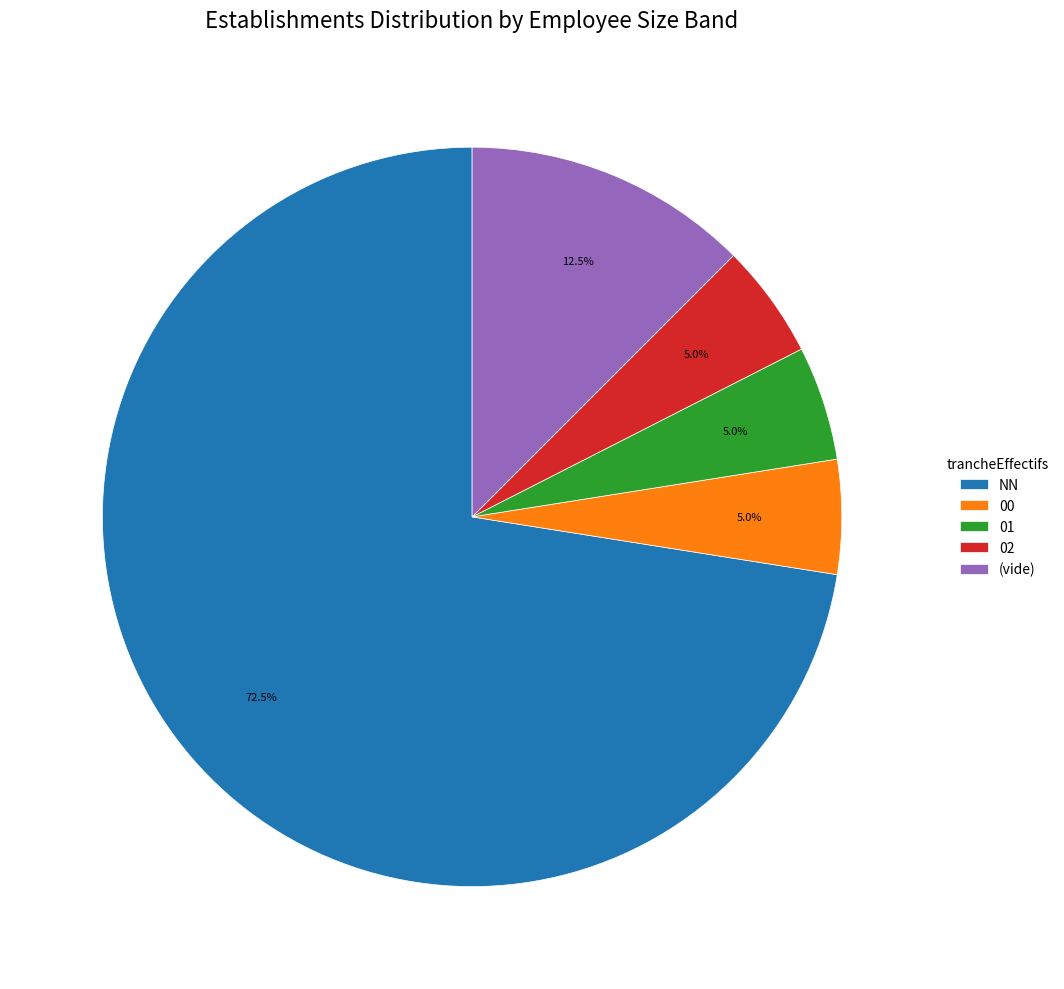

Which slice is the largest?

NN